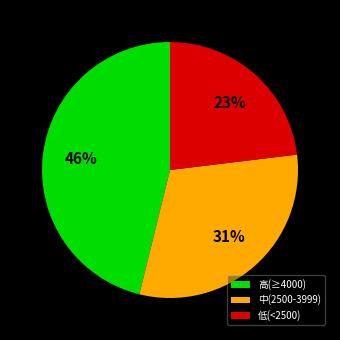

Does 中(2500-3999) represent more than half of the total?

No